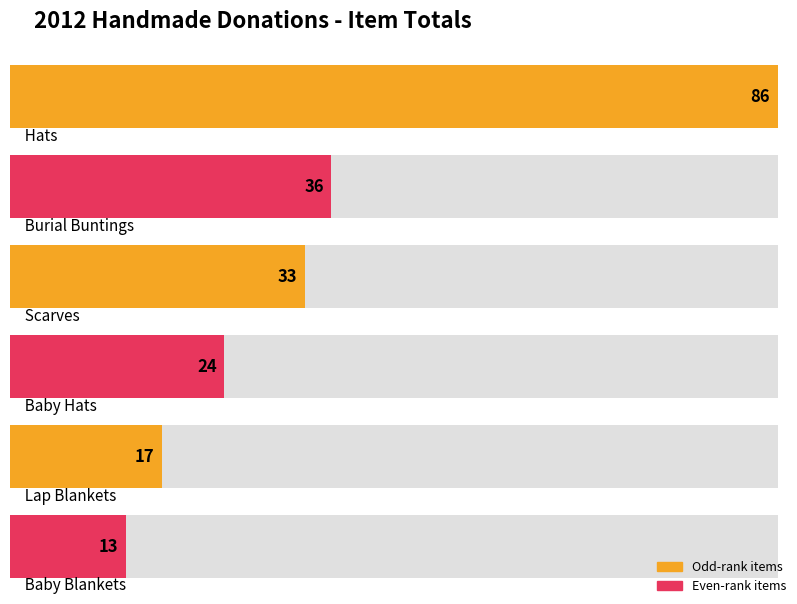

What is the smallest value displayed?

13